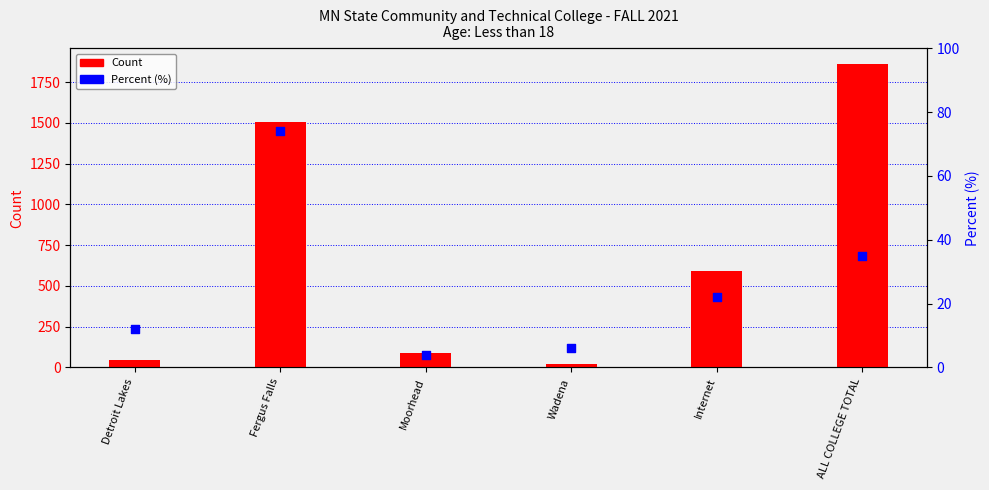

At how many categories does at least one series exceed 1136?

2